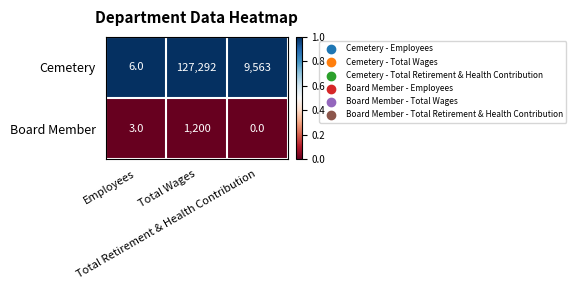

Which series has the largest range (max minus min)?

Cemetery